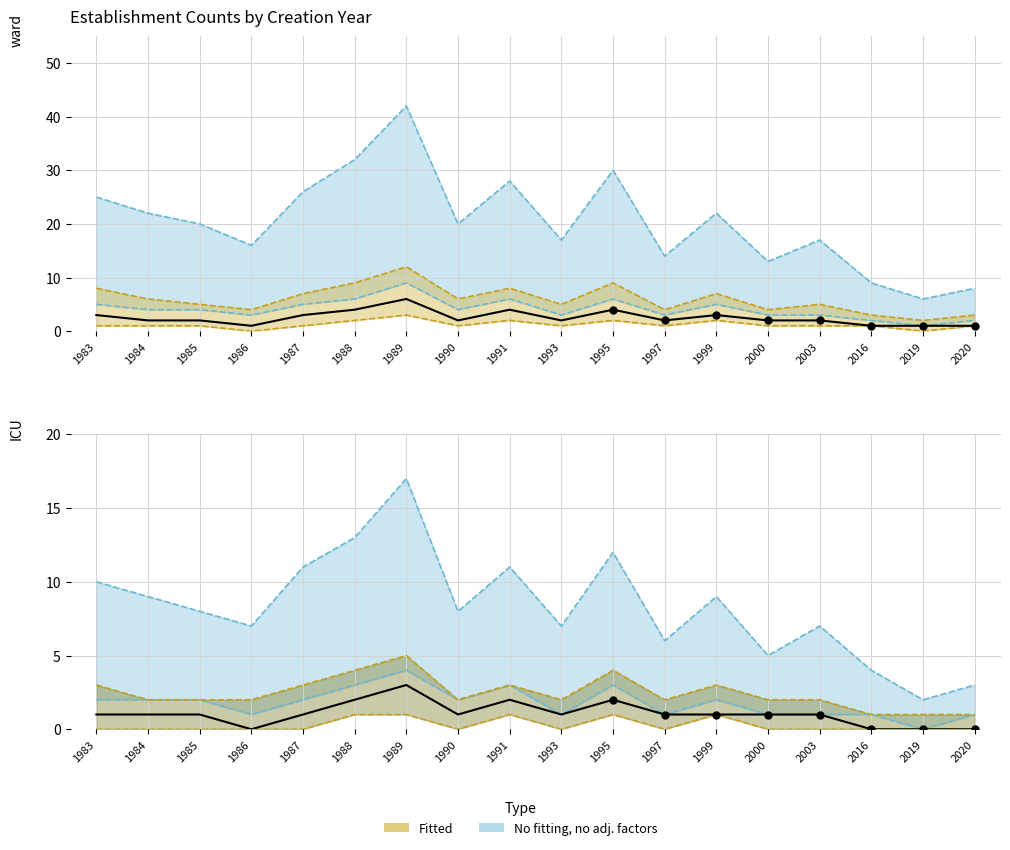

What is the change in value from 1987 to 1989?

+2